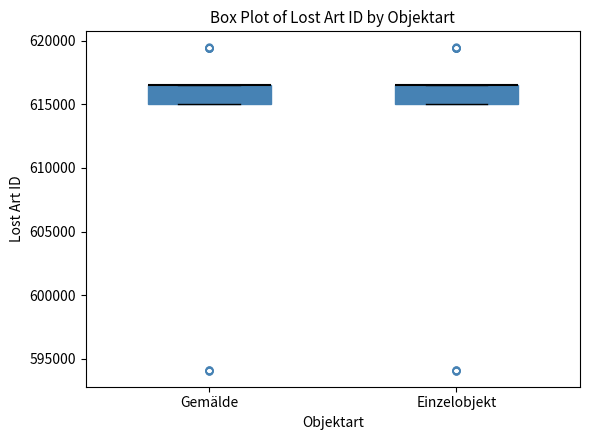

Reading left to right, transcribe this box plot: for each box, give where its median line is, the range the box spans, and where its two whiskers end, as read against the y-axis. The values are not printed on the chart, so give them approximately, as read against the axis.

Gemälde: median 616500 (drawn on the box's upper edge), box 615000 to 616500, whiskers 615000 to 616500
Einzelobjekt: median 616500 (drawn on the box's upper edge), box 615000 to 616500, whiskers 615000 to 616500